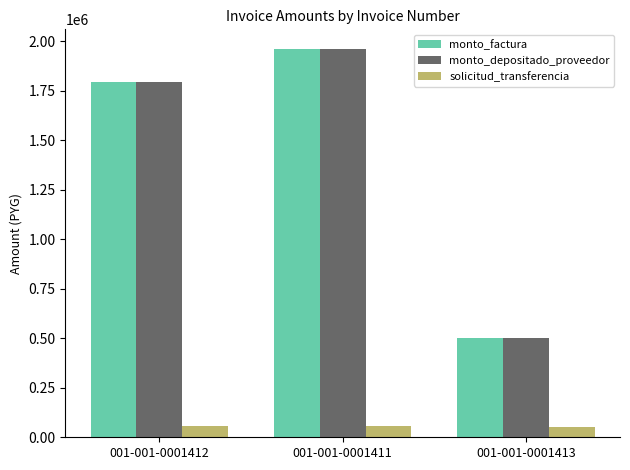

At which category is the sum across all series the highest?

001-001-0001411